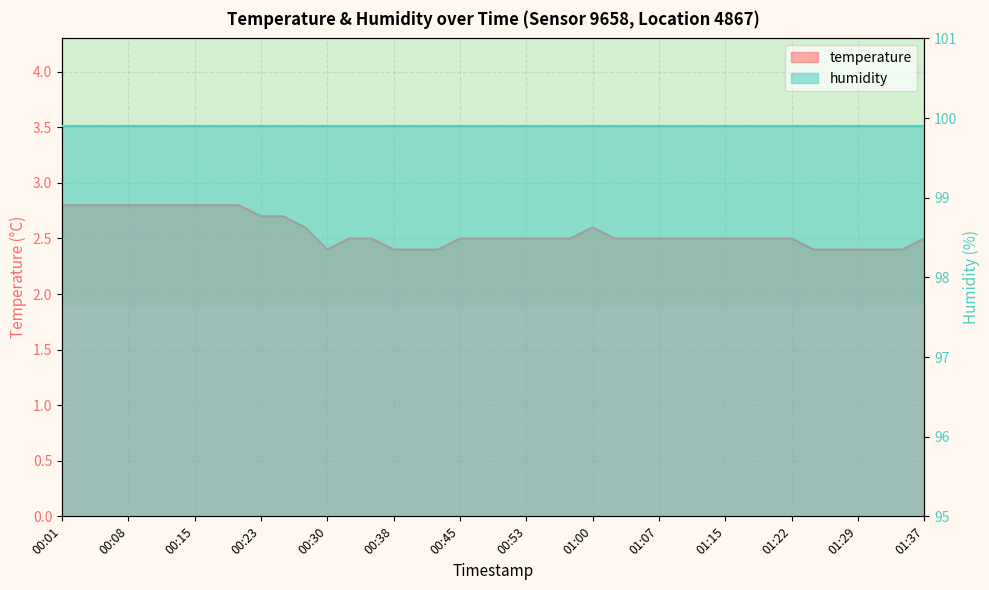

Approximately how many times larger is the value at 00:03 compared to 00:08?

1.0